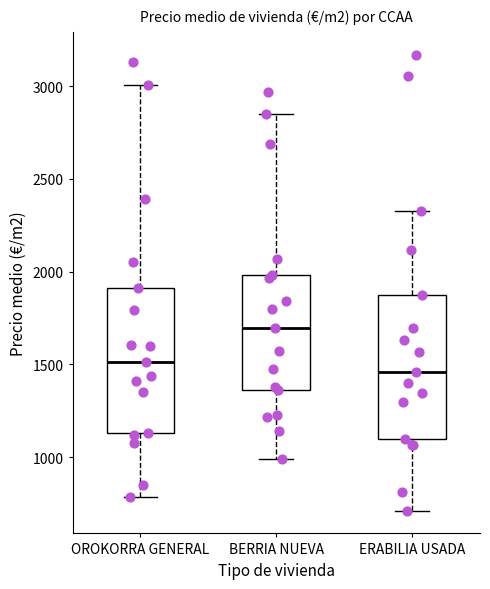

Reading left to right, transcribe this box plot: for each box, give where its median line is, the range the box spans, and where its two whiskers end, as read against the y-axis. The values are not printed on the chart, so give them approximately, as read against the axis.

OROKORRA GENERAL: median 1500, box 1150 to 1900, whiskers 800 to 3000
BERRIA NUEVA: median 1700, box 1350 to 2000, whiskers 1000 to 2850
ERABILIA USADA: median 1450, box 1100 to 1850, whiskers 700 to 2350